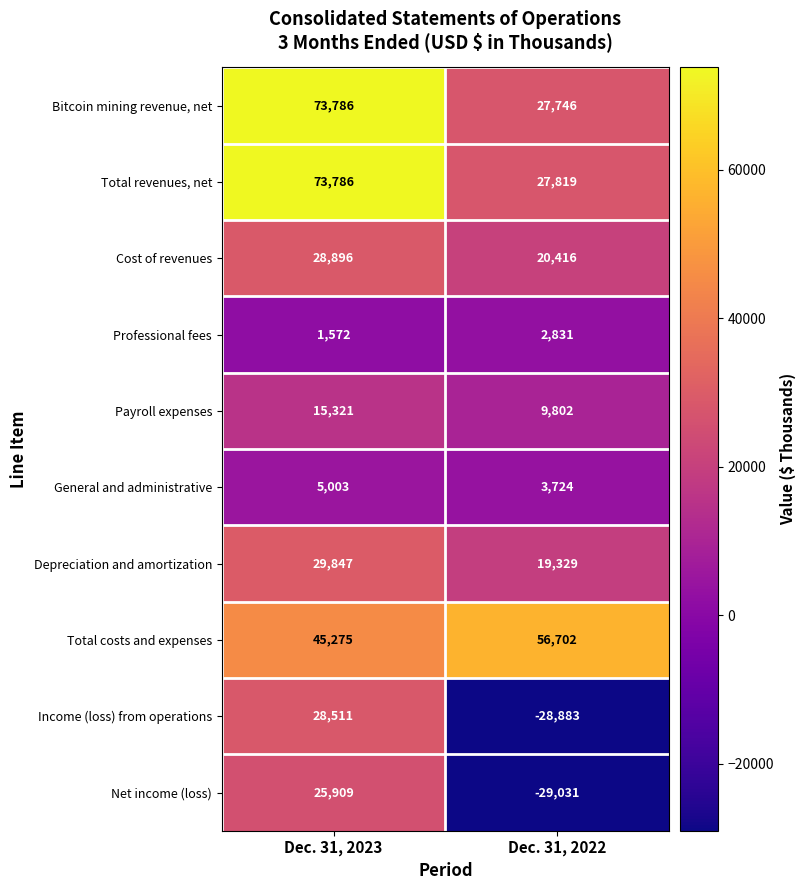

How many distinct data groups are displayed?

10